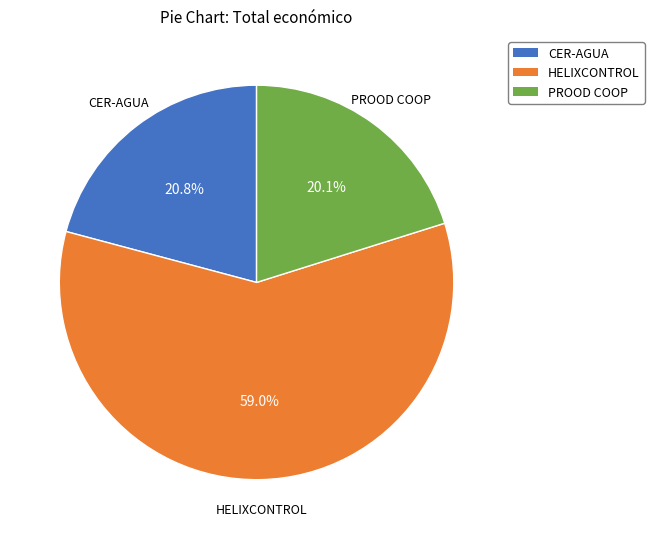

Approximately how many times larger is the value at PROOD COOP compared to HELIXCONTROL?

0.3